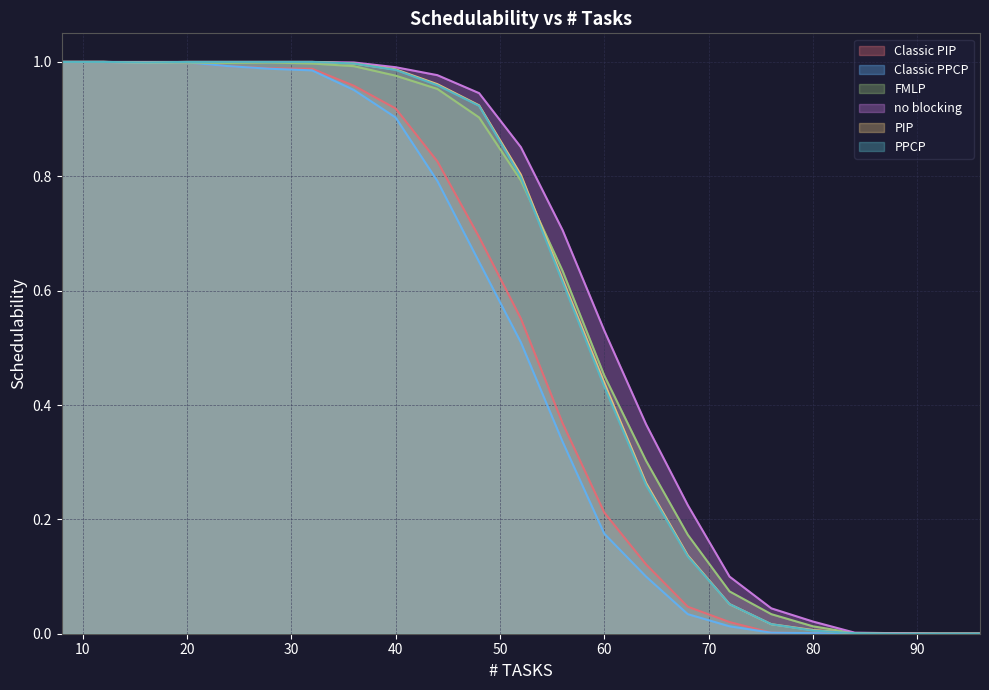

The value of Classic PIP at 44 is 1.1. True or false?

False